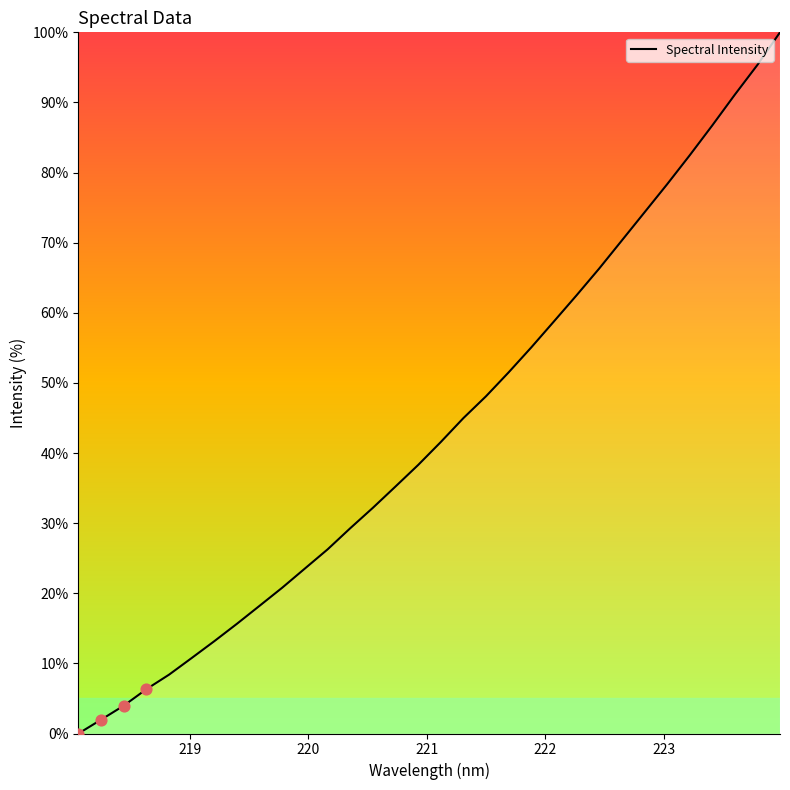

What is the greatest value displayed?

100.0